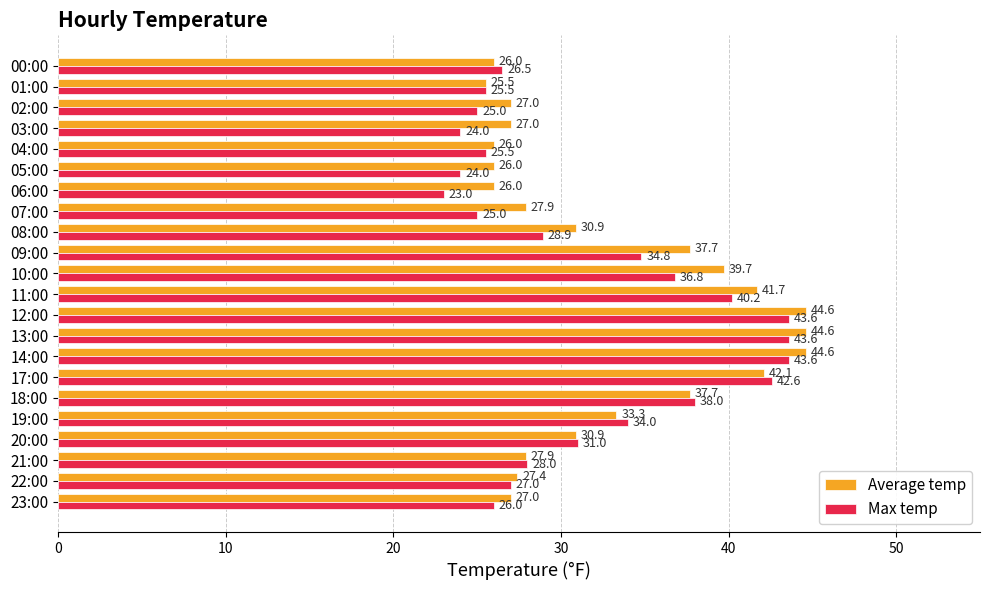

Between 11:00 and 14:00, which series saw the biggest shift?

Max temp